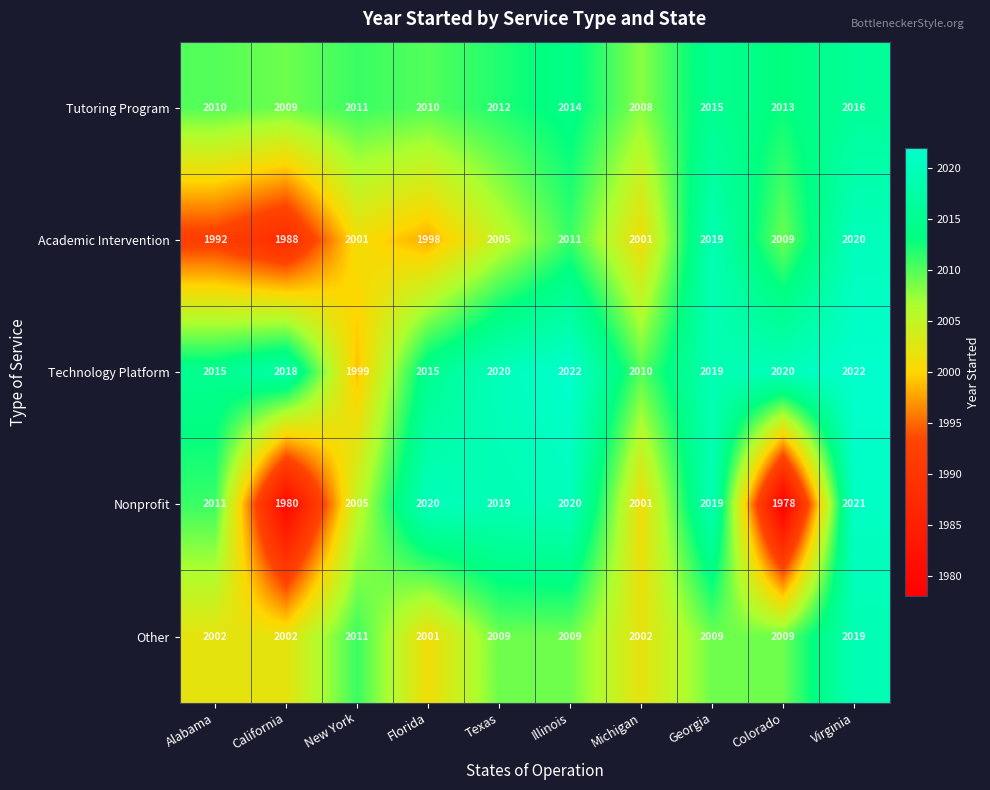

What is the average value of the Nonprofit series?

2007